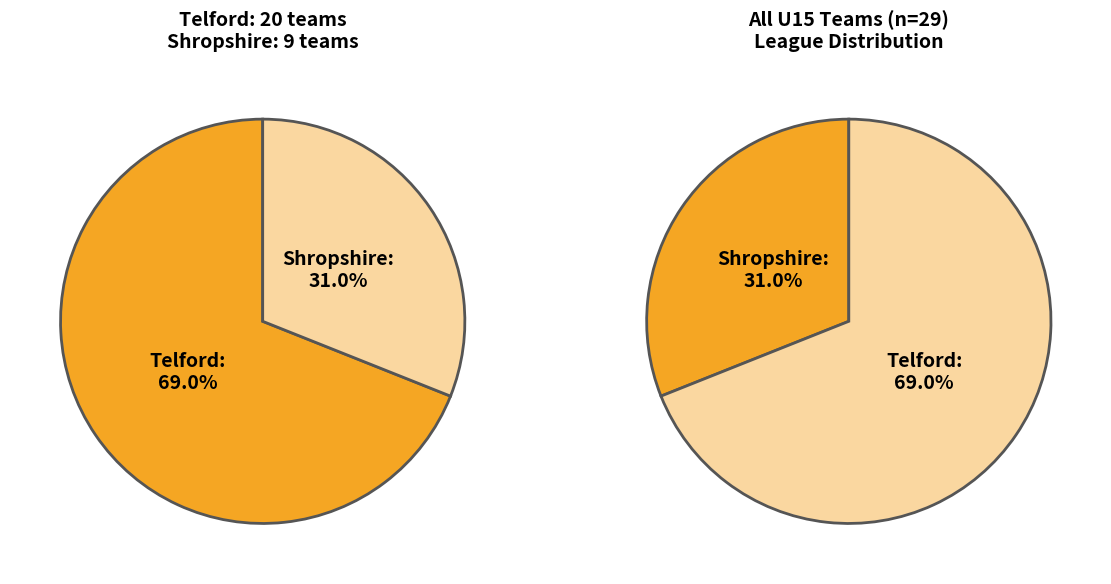

To the nearest percent, what is the average slice percentage?

50%